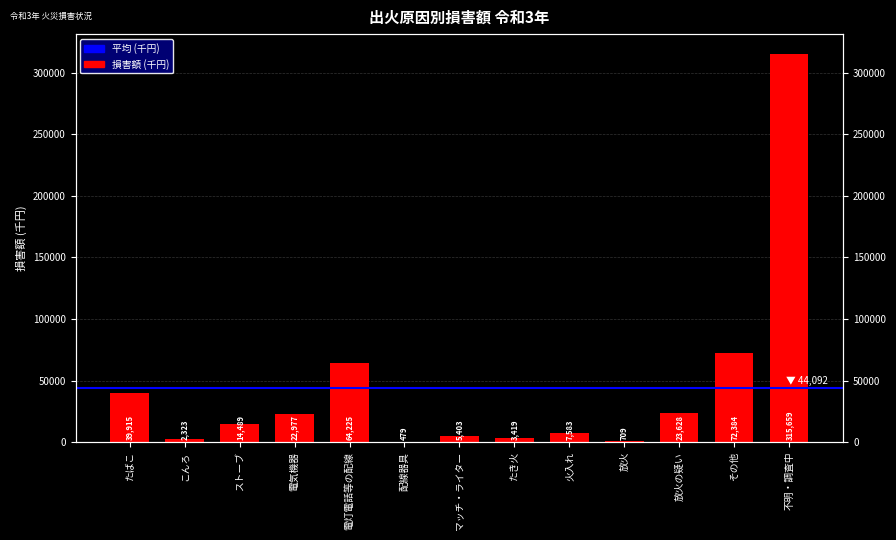

What is the difference between the maximum and minimum values?

315180